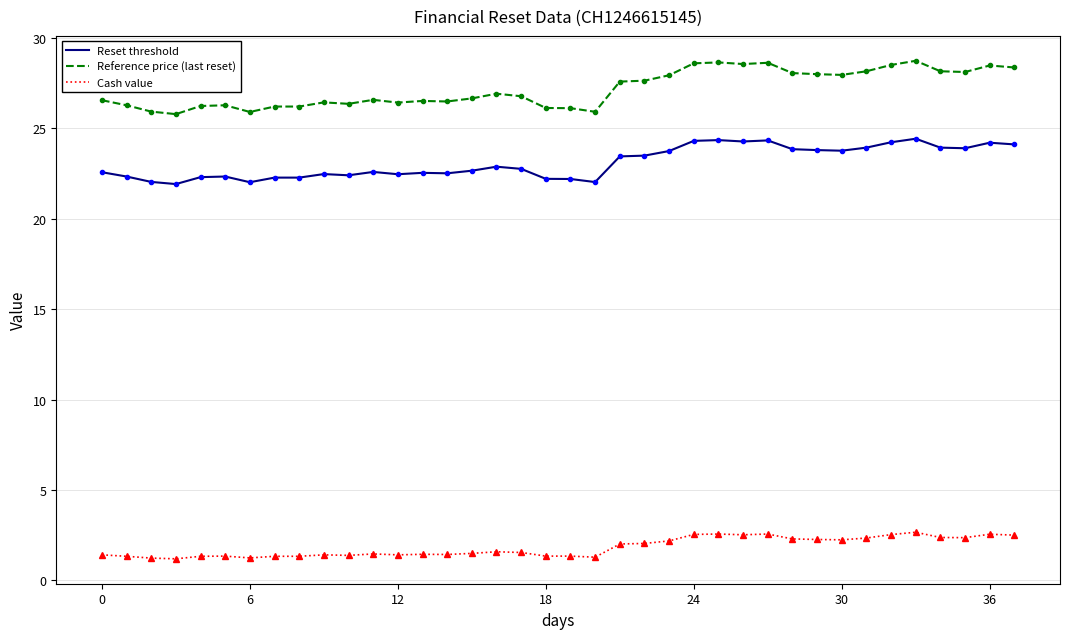

True or false: Reference price (last reset) and Cash value intersect in this chart.

False